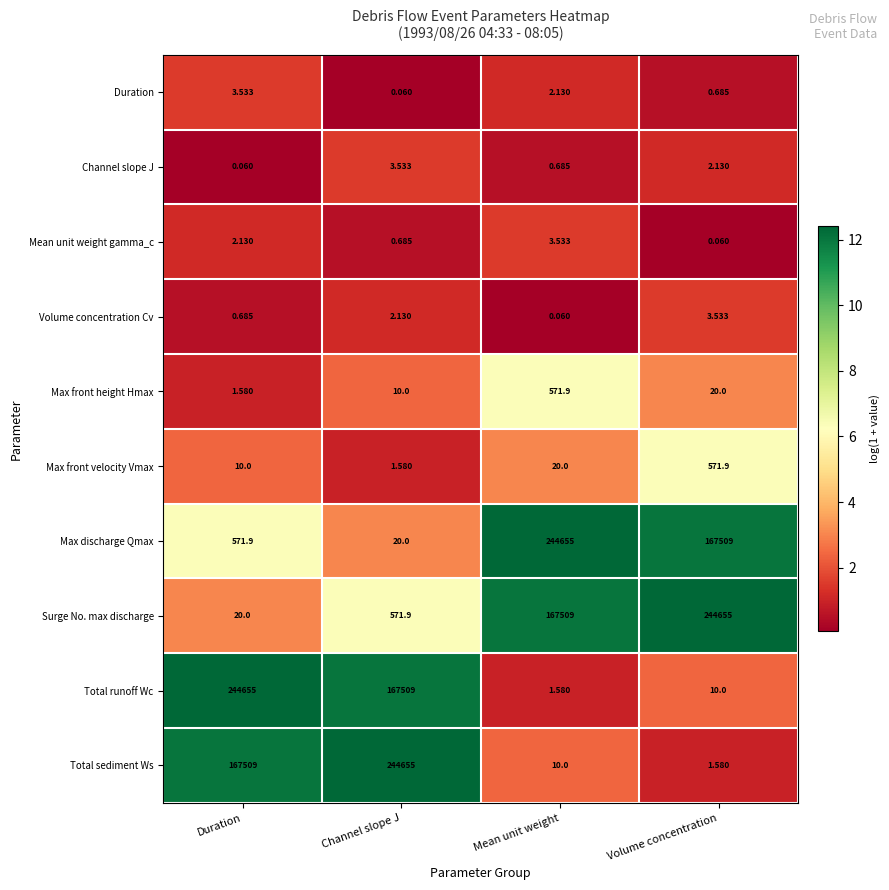

Rank the series at Channel slope J from highest to lowest value.

Total sediment Ws, Total runoff Wc, Surge No. max discharge, Max discharge Qmax, Max front height Hmax, Channel slope J, Volume concentration Cv, Max front velocity Vmax, Mean unit weight gamma_c, Duration